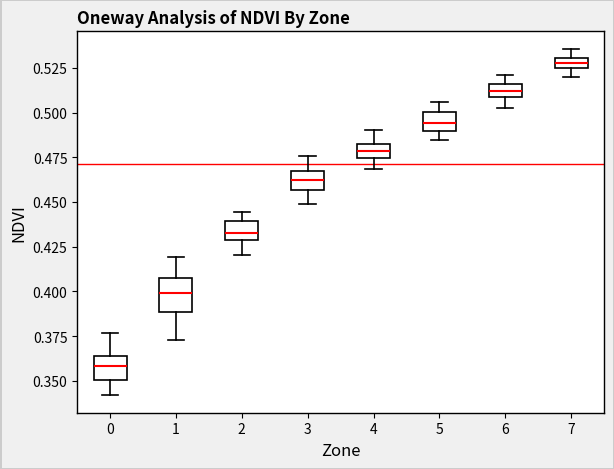

Where is the lower edge of the box at x = 5 on the y-axis? The values are not printed on the chart, so give them approximately, as read against the axis.

0.490